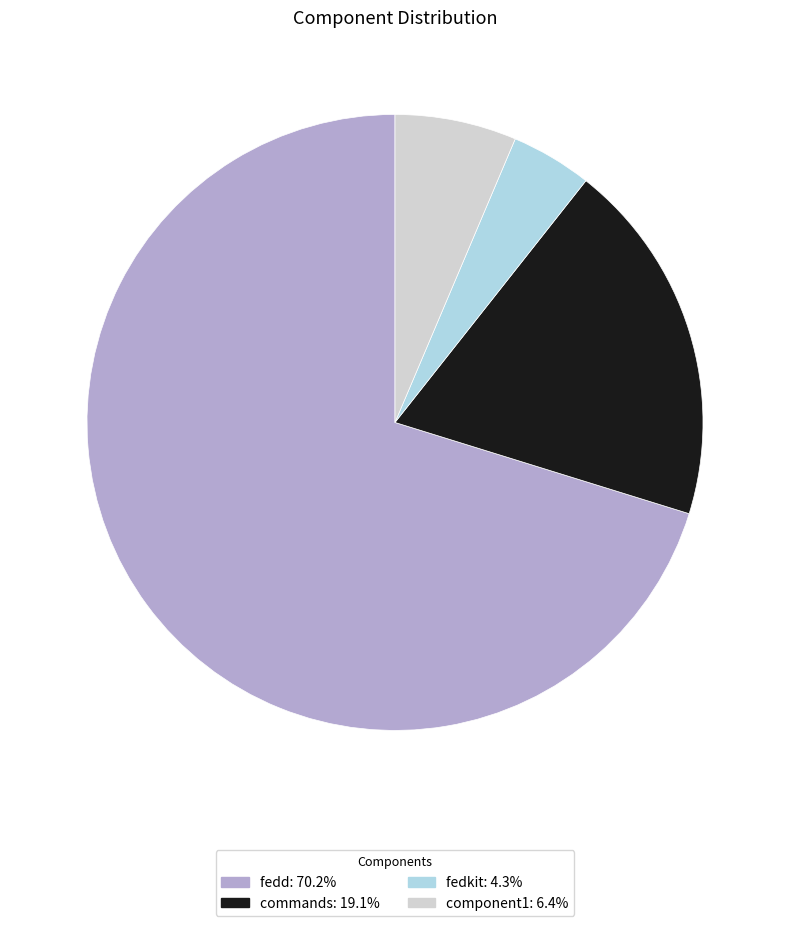

Which category has the smallest portion of the pie?

fedkit